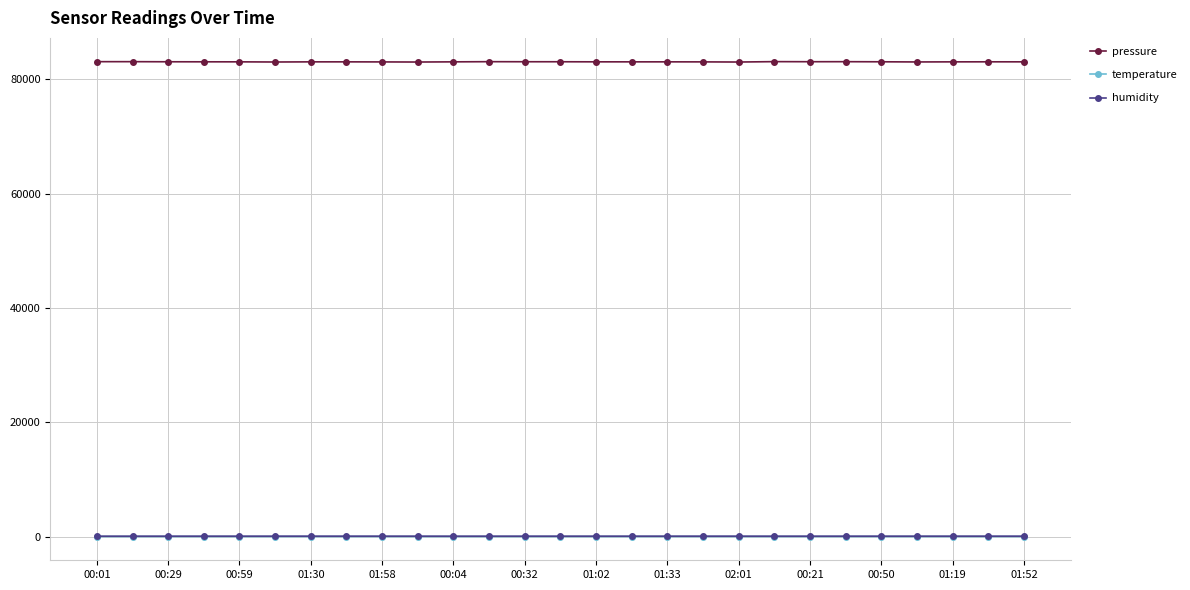

In pressure, how many points are higher than both neighbors (excluding endpoints)?

6